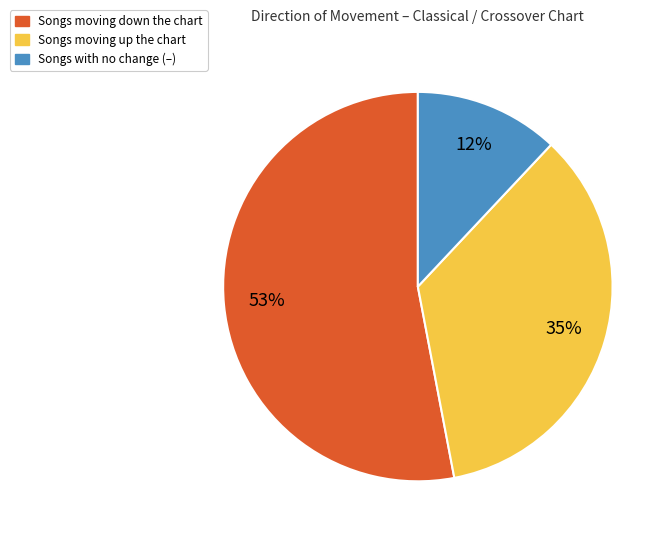

To the nearest percent, what is the difference between the largest and smallest slice percentages?

41%